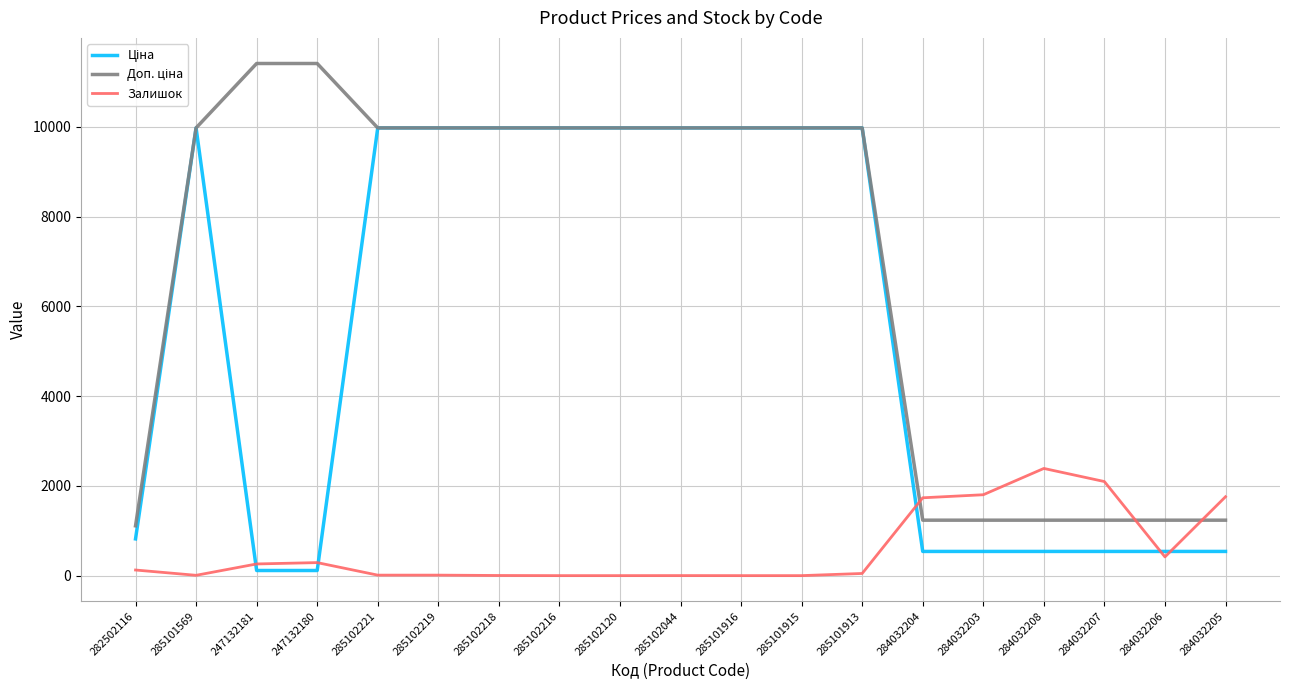

What is the spread (max minus min) of values at 284032205?

1218.0